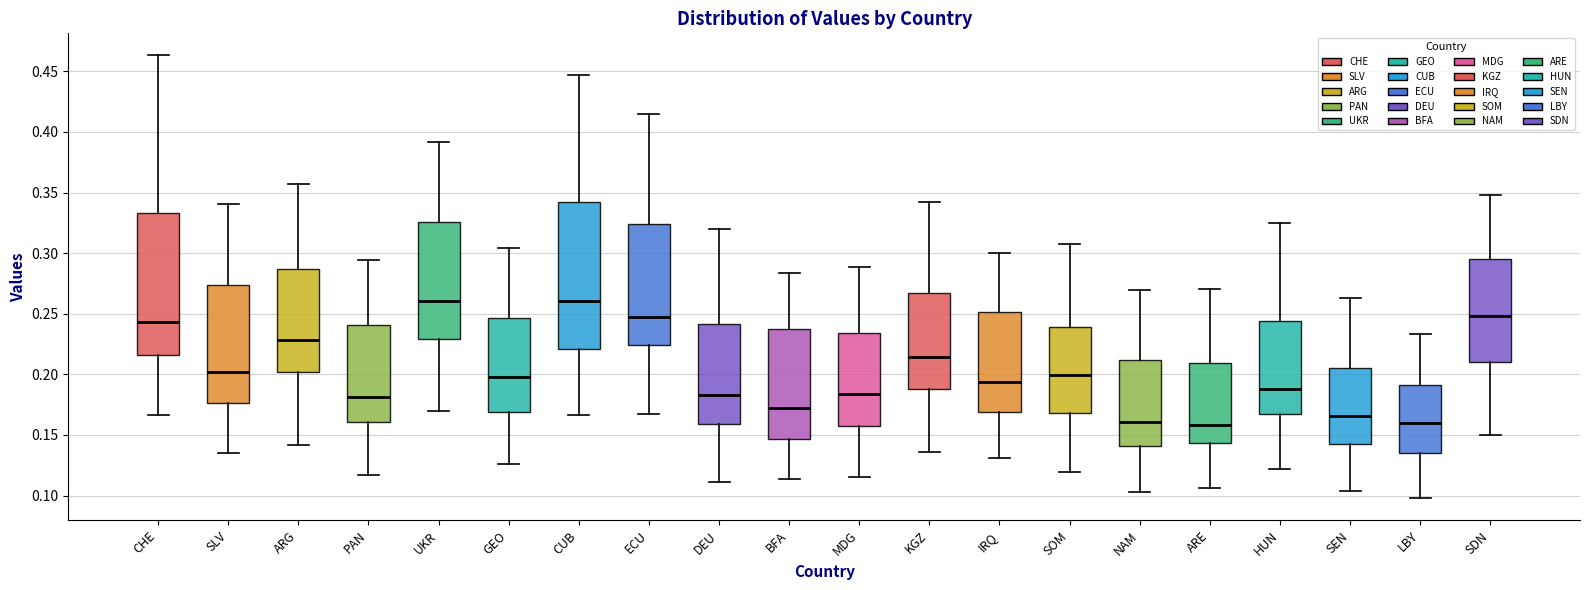

Reading left to right, read every box against the y-axis: the position of its median line, the range the box covers, and the ends of its whiskers. The values are not printed on the chart, so give them approximately, as read against the axis.

CHE: median 0.245, box 0.215 to 0.335, whiskers 0.165 to 0.465
SLV: median 0.200, box 0.175 to 0.275, whiskers 0.135 to 0.340
ARG: median 0.230, box 0.200 to 0.285, whiskers 0.140 to 0.355
PAN: median 0.180, box 0.160 to 0.240, whiskers 0.115 to 0.295
UKR: median 0.260, box 0.230 to 0.325, whiskers 0.170 to 0.390
GEO: median 0.200, box 0.170 to 0.245, whiskers 0.125 to 0.305
CUB: median 0.260, box 0.220 to 0.340, whiskers 0.165 to 0.445
ECU: median 0.245, box 0.225 to 0.325, whiskers 0.165 to 0.415
DEU: median 0.185, box 0.160 to 0.240, whiskers 0.110 to 0.320
BFA: median 0.170, box 0.145 to 0.235, whiskers 0.115 to 0.285
MDG: median 0.185, box 0.155 to 0.235, whiskers 0.115 to 0.290
KGZ: median 0.215, box 0.190 to 0.265, whiskers 0.135 to 0.340
IRQ: median 0.195, box 0.170 to 0.250, whiskers 0.130 to 0.300
SOM: median 0.200, box 0.170 to 0.240, whiskers 0.120 to 0.310
NAM: median 0.160, box 0.140 to 0.210, whiskers 0.105 to 0.270
ARE: median 0.160, box 0.145 to 0.210, whiskers 0.105 to 0.270
HUN: median 0.190, box 0.165 to 0.245, whiskers 0.120 to 0.325
SEN: median 0.165, box 0.145 to 0.205, whiskers 0.105 to 0.265
LBY: median 0.160, box 0.135 to 0.190, whiskers 0.100 to 0.235
SDN: median 0.250, box 0.210 to 0.295, whiskers 0.150 to 0.350